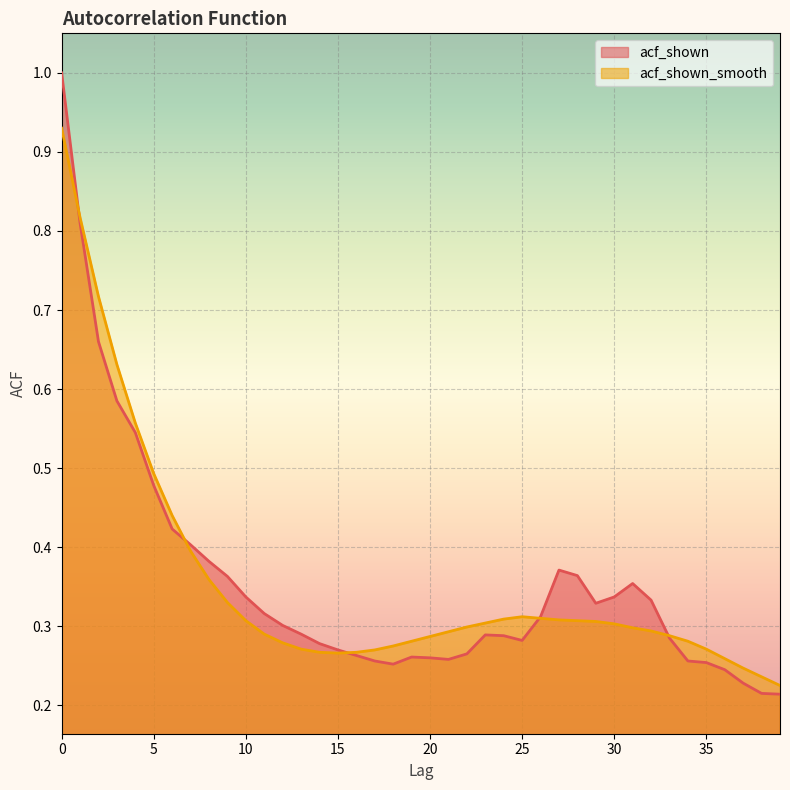

The value of acf_shown_smooth at 13 is 0.3. True or false?

True